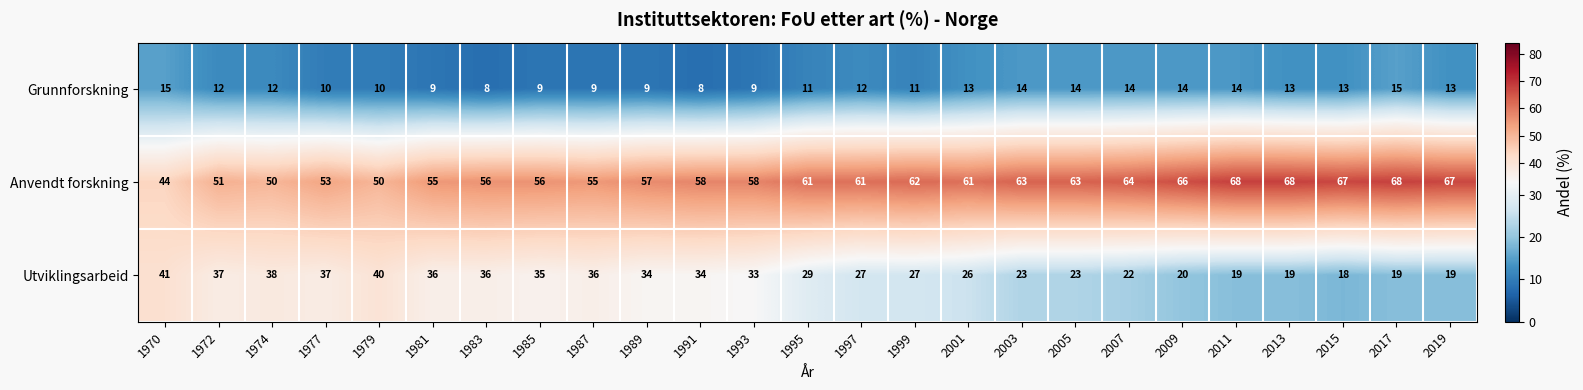

At which label does Utviklingsarbeid first exceed 29?

1970